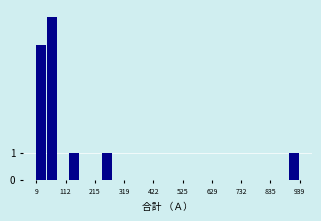

Around what value on the x-axis is the tallest bar? Give the approximate position of its centre, as read against the axis.

60